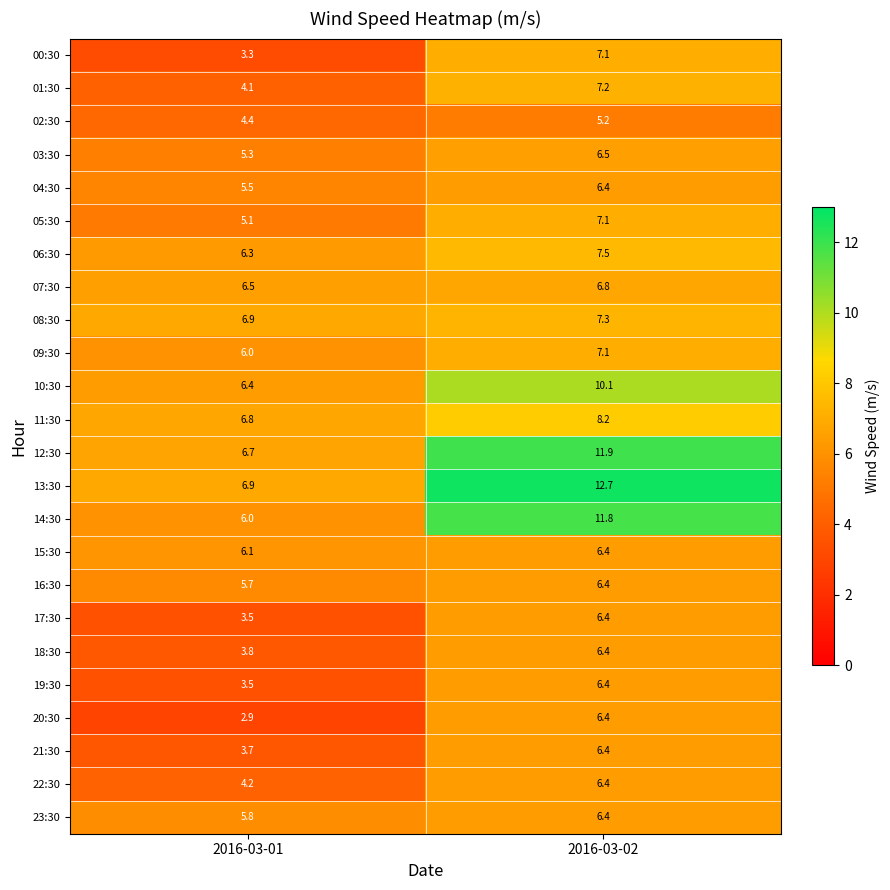

What is the average value of the 14:30 series?

8.9